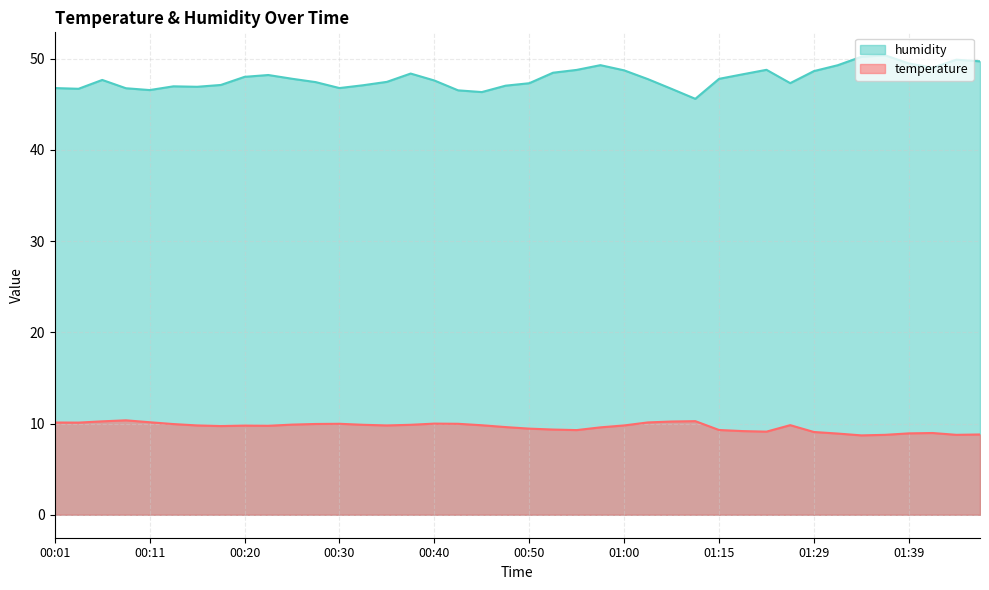

How many distinct data groups are displayed?

2